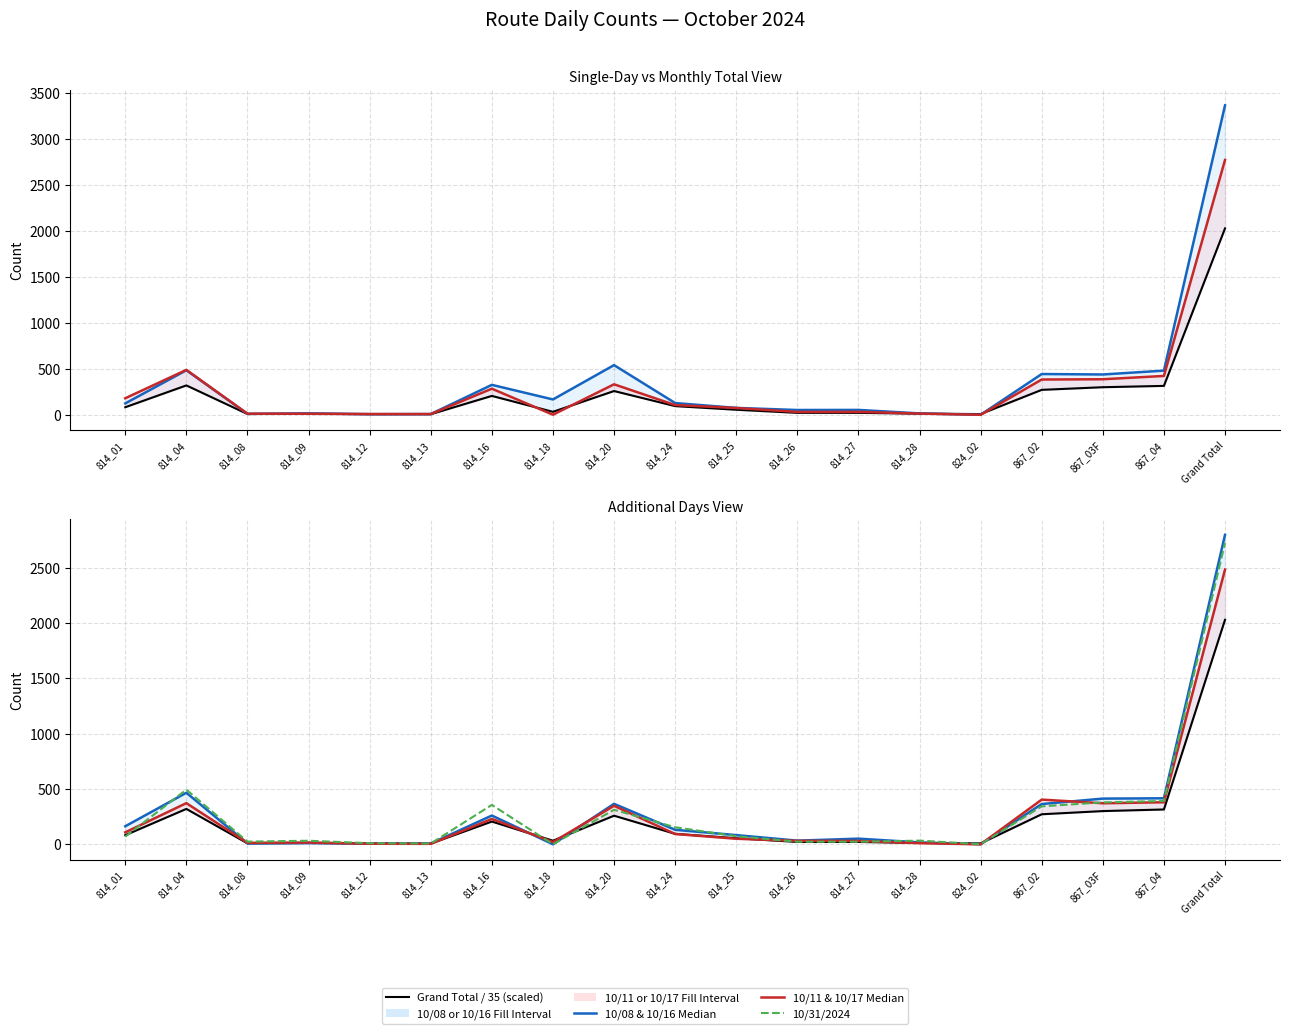

How many interior local valleys does the 10/31/2024 series have?

4